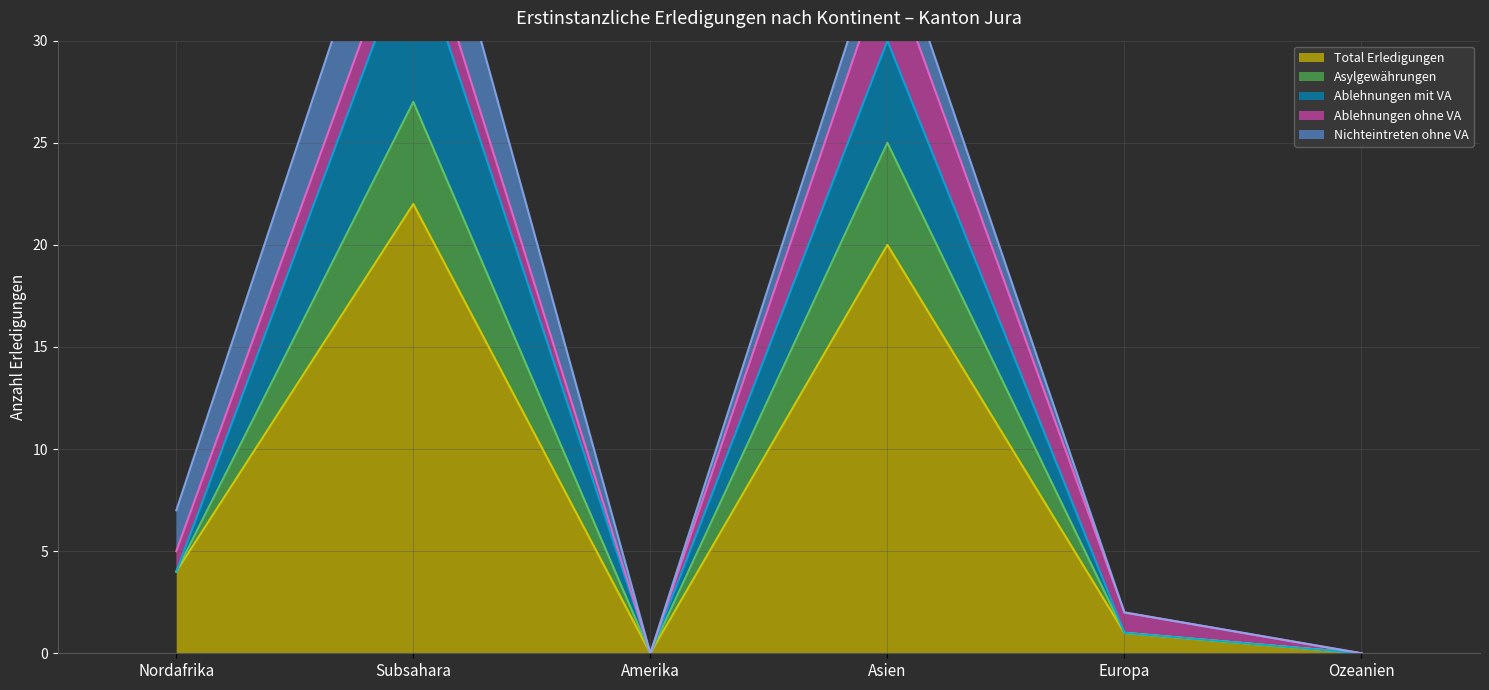

True or false: Total Erledigungen has more than 0 interior local peaks.

True